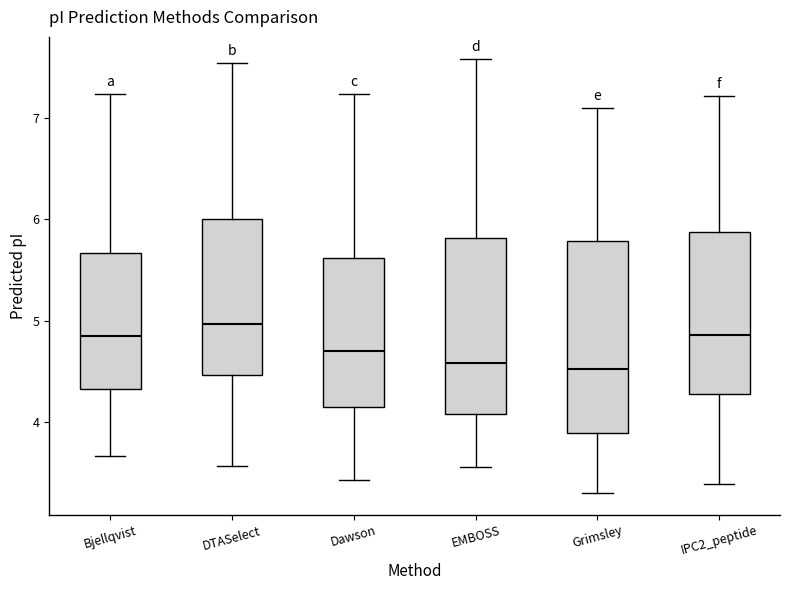

Reading left to right, transcribe this box plot: for each box, give where its median line is, the range the box spans, and where its two whiskers end, as read against the y-axis. The values are not printed on the chart, so give them approximately, as read against the axis.

Bjellqvist: median 4.9, box 4.3 to 5.7, whiskers 3.7 to 7.2
DTASelect: median 5.0, box 4.5 to 6.0, whiskers 3.6 to 7.5
Dawson: median 4.7, box 4.2 to 5.6, whiskers 3.4 to 7.2
EMBOSS: median 4.6, box 4.1 to 5.8, whiskers 3.6 to 7.6
Grimsley: median 4.5, box 3.9 to 5.8, whiskers 3.3 to 7.1
IPC2_peptide: median 4.9, box 4.3 to 5.9, whiskers 3.4 to 7.2